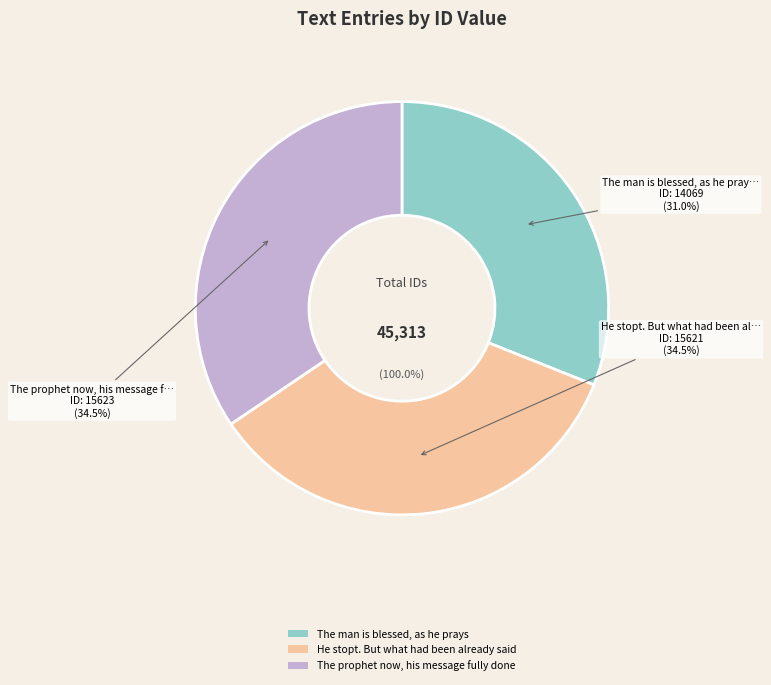

Count the number of slices in the pie.

3